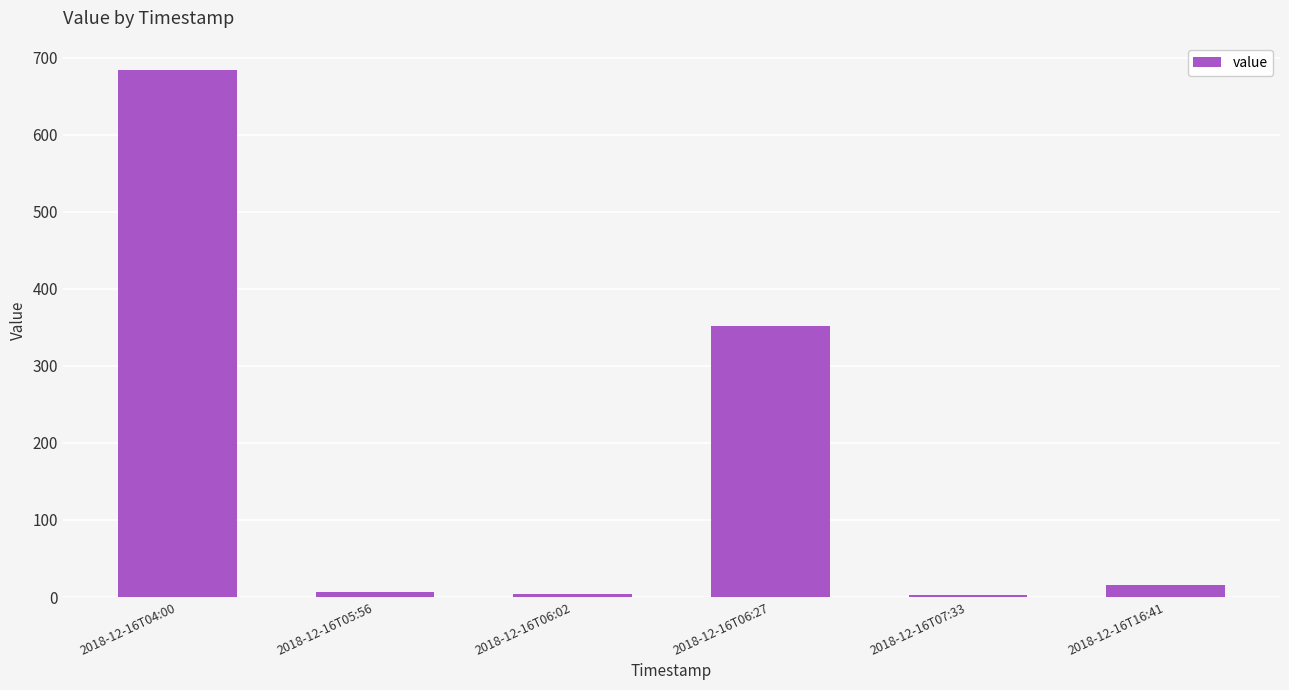

Count the number of values greater than 15.

3